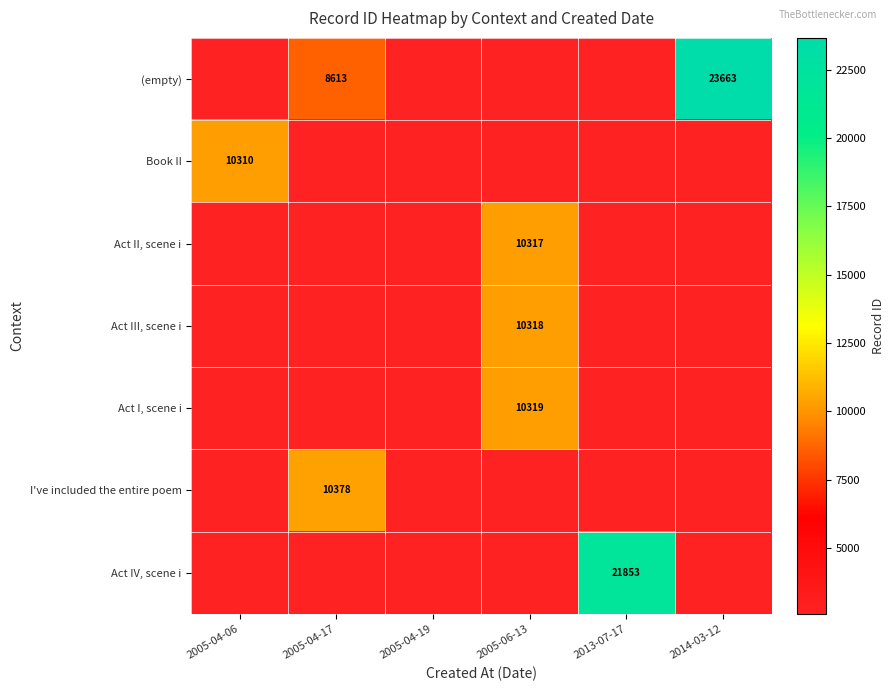

The (empty) series shows 15204.3 at 2014-03-12. True or false?

False